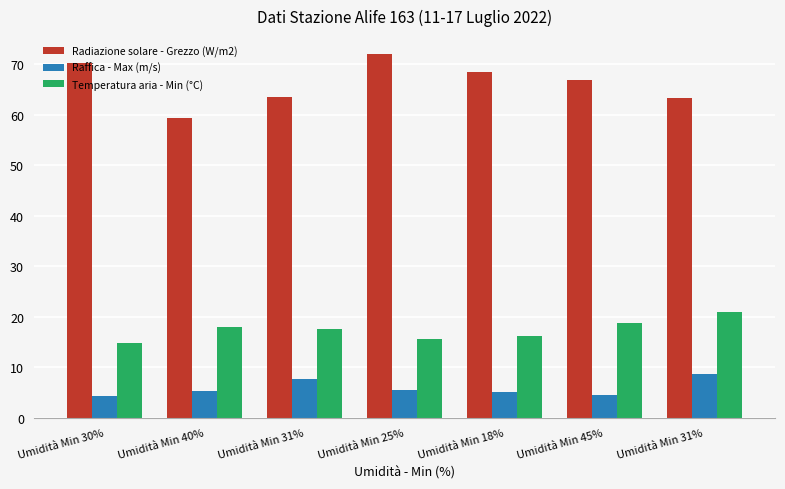

Read the Raffica - Max (m/s) value at Umidità Min 18%.

5.1